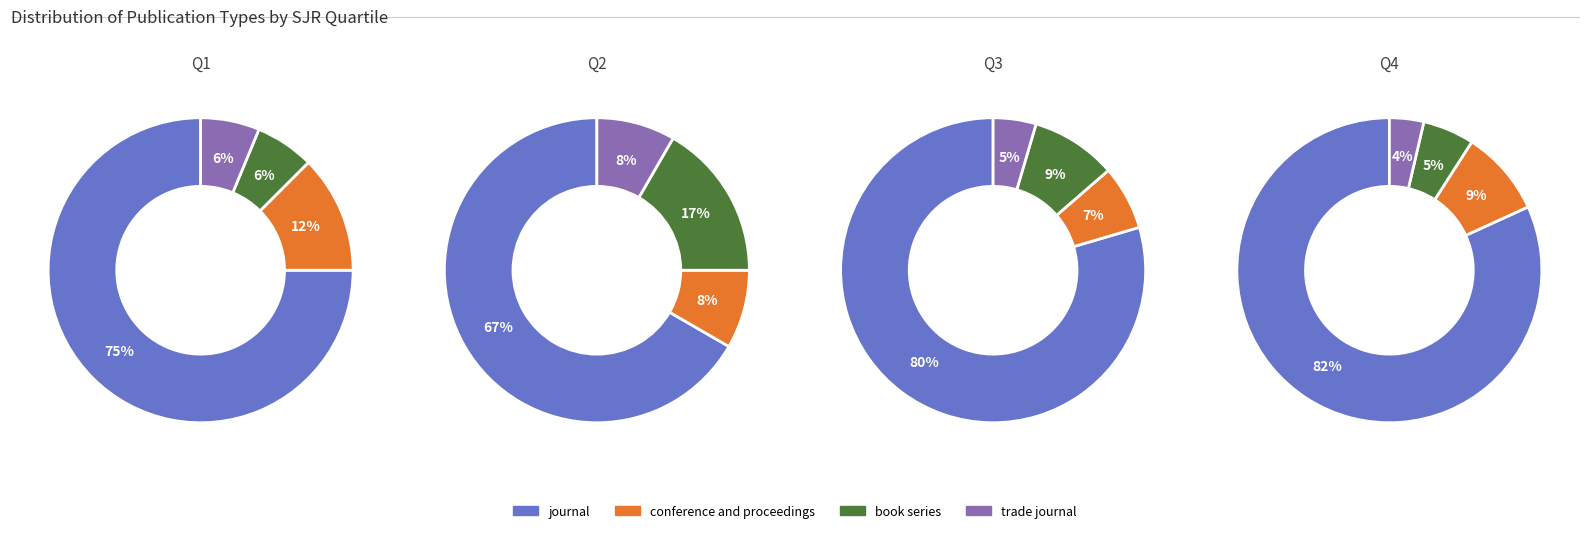

What is the largest slice in the pie chart?

Q4